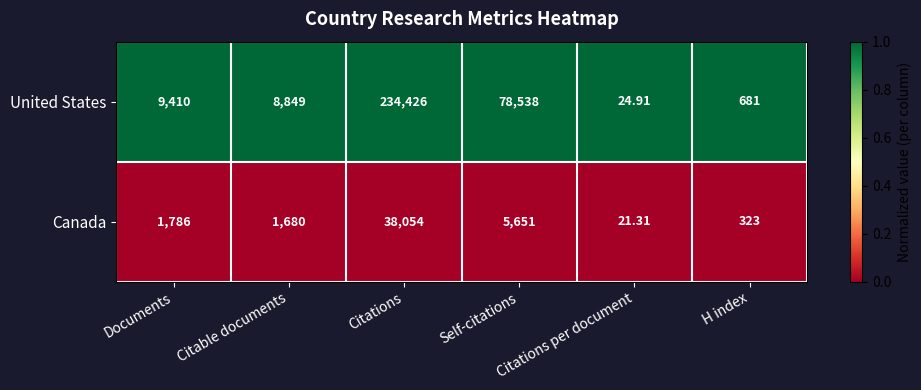

Which series has the largest total across all categories?

United States